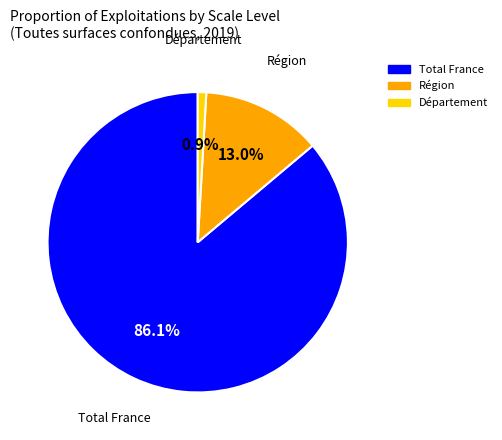

Is there any slice that represents more than half of the pie?

Yes